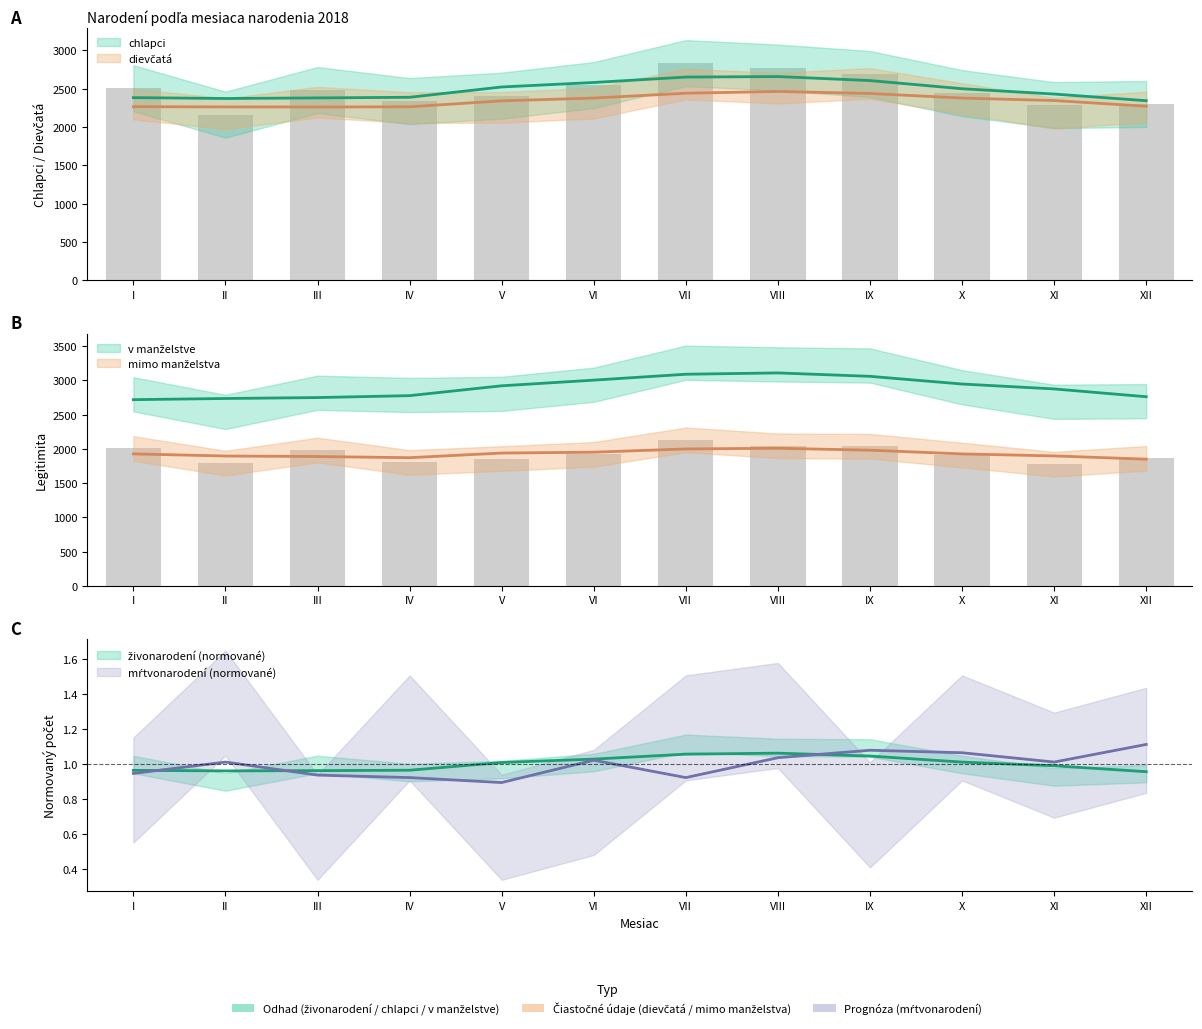

Is the value of živonarodení_scaled at 31 greater than the value of v manželstve at 12?

No